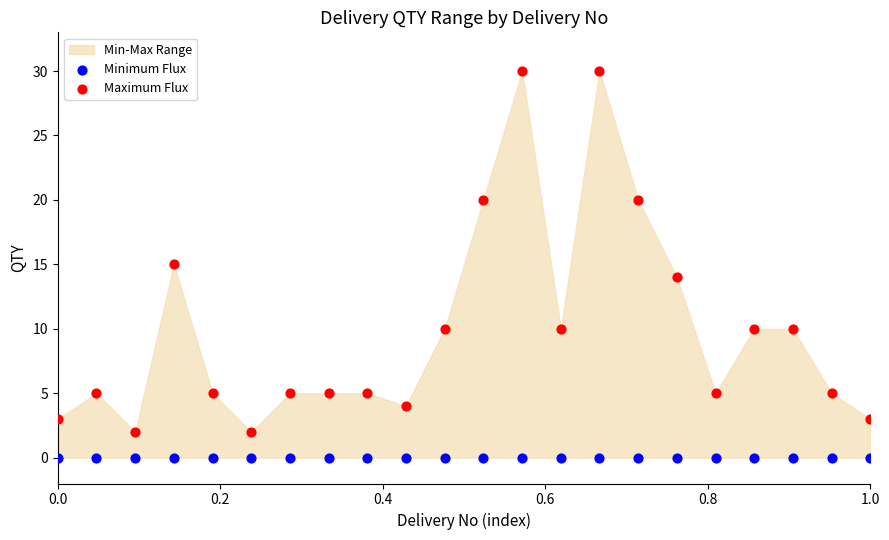

In the Maximum Flux series, what Y value is closest to 16?

15